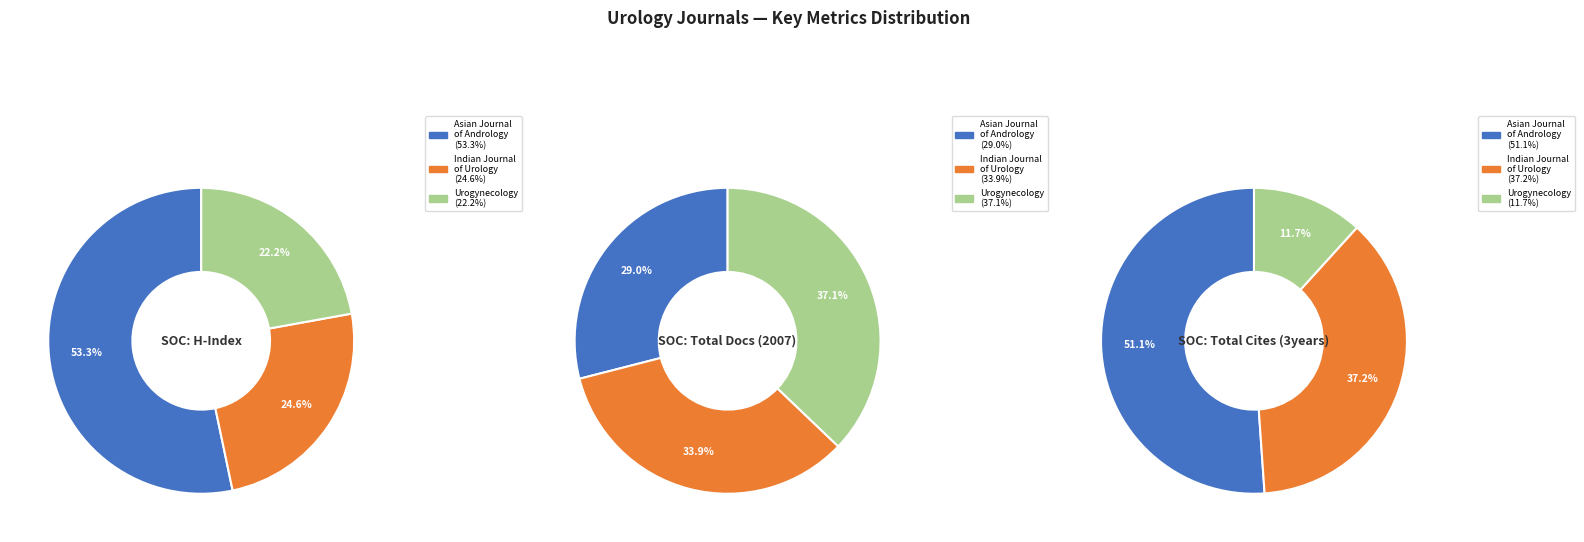

Does Indian Journal of Urology account for over 50% of the chart?

No